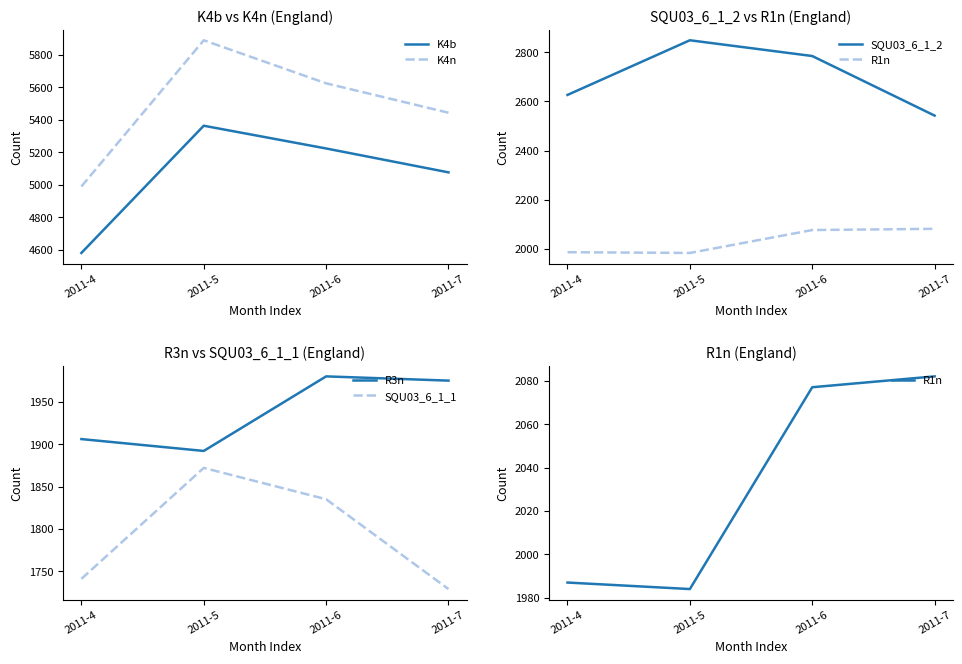

At how many categories does at least one series exceed 2517?

4